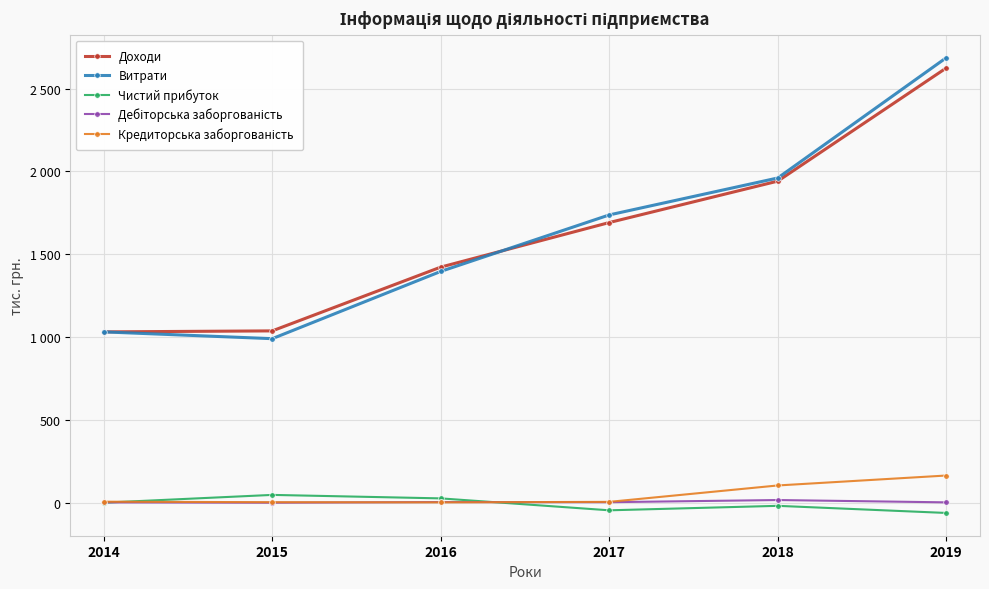

Does the chart have visible grid lines?

Yes